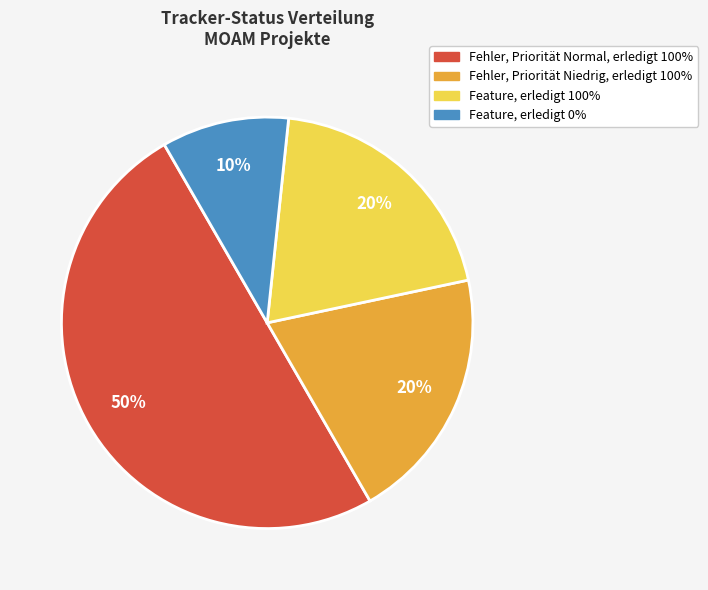

To the nearest percent, what is the difference between the largest and smallest slice percentages?

40%